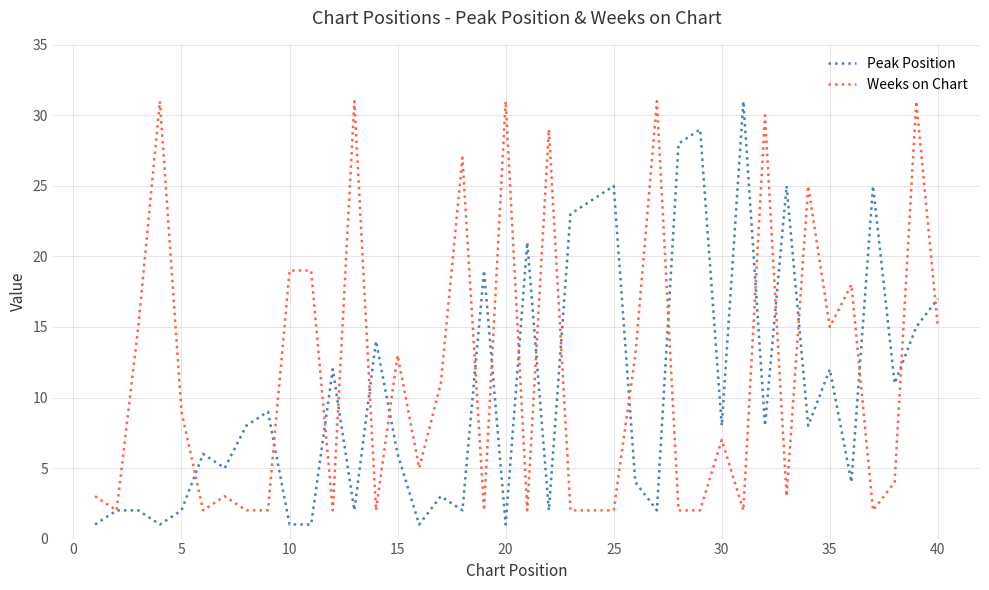

Reading left to right, extract all data points from this chart.

Peak Position: 1	2	2	1	2	6	5	8	9	1	1	12	2	14	6	1	3	2	19	1	21	2	23	24	25	4	2	28	29	8	31	8	25	8	12	4	25	11	15	17
Weeks on Chart: 3	2	15	31	9	2	3	2	2	19	19	2	31	2	13	5	11	27	2	31	2	29	2	2	2	13	31	2	2	7	2	30	3	25	15	18	2	4	31	15